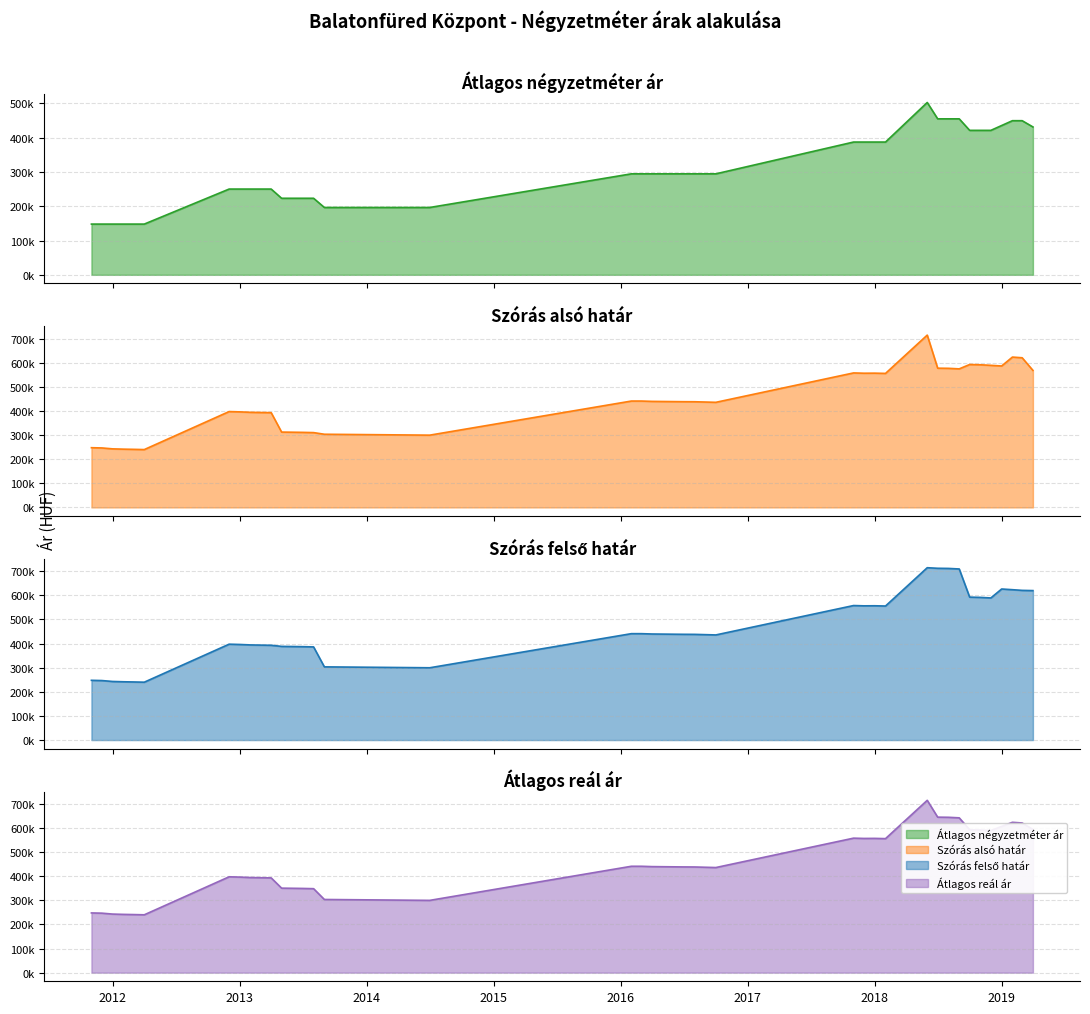

Rank the series at 2013-03 from lowest to highest value.

Átlagos négyzetméter ár, Szórás alsó határ, Szórás felső határ, Átlagos reál ár